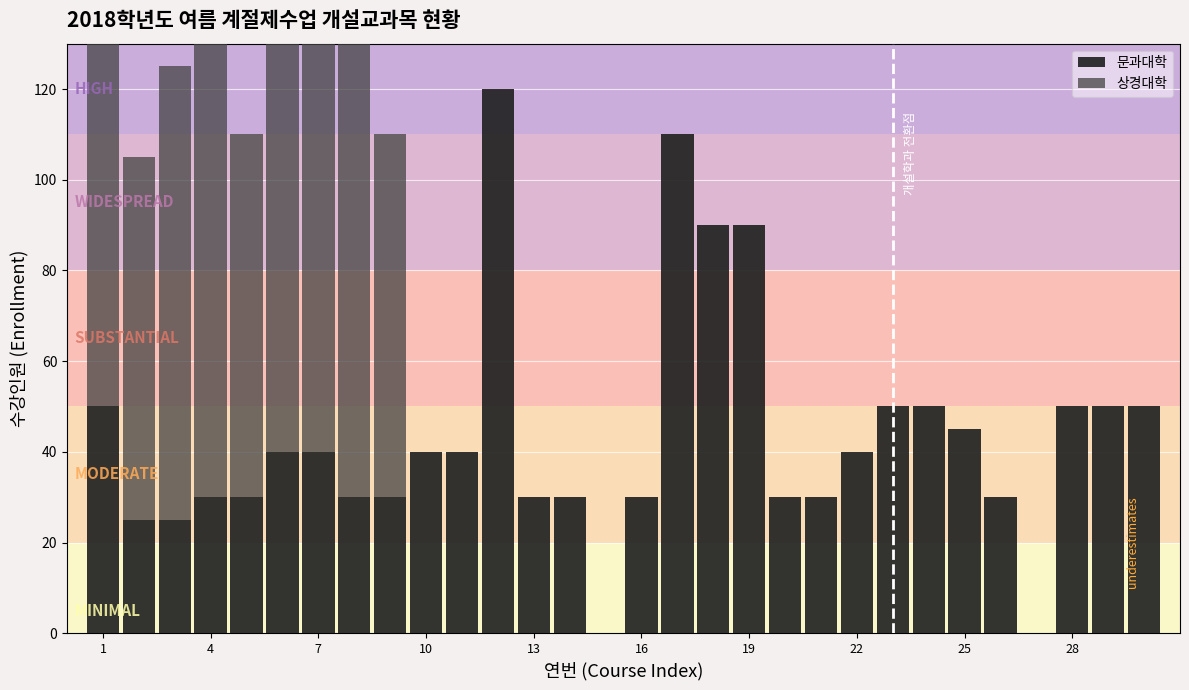

How many values in 상경대학 are above zero?

9